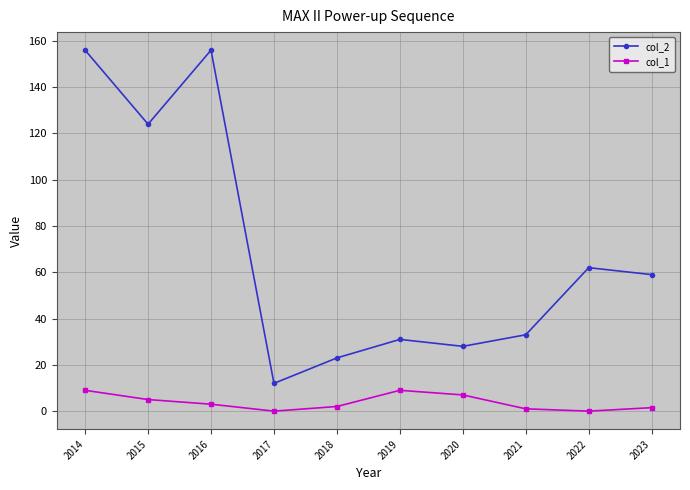

What is the difference between the col_1 values at 2020 and 2014?

2.0